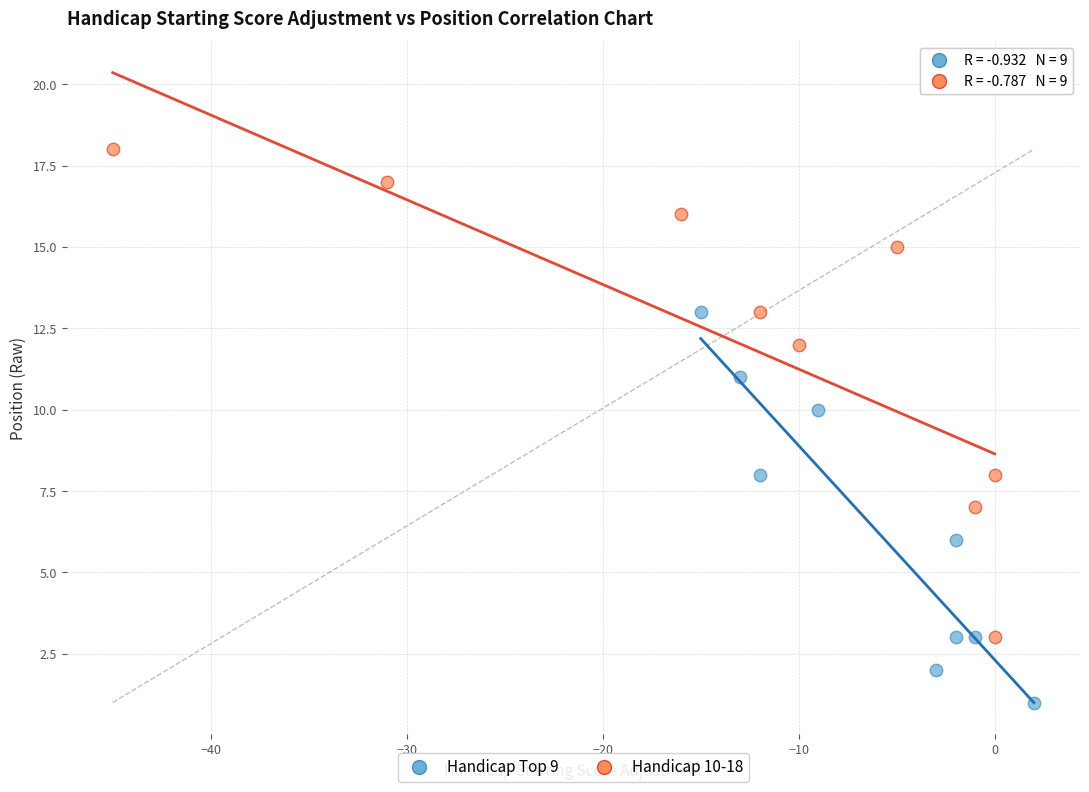

Which series reaches the minimum Y coordinate?

Handicap Top 9